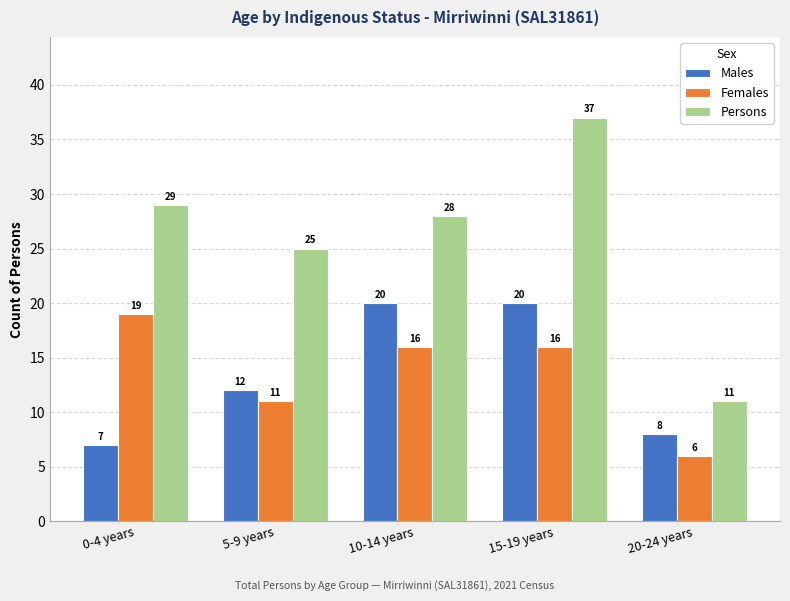

What is the difference between the Males values at 10-14 years and 0-4 years?

13